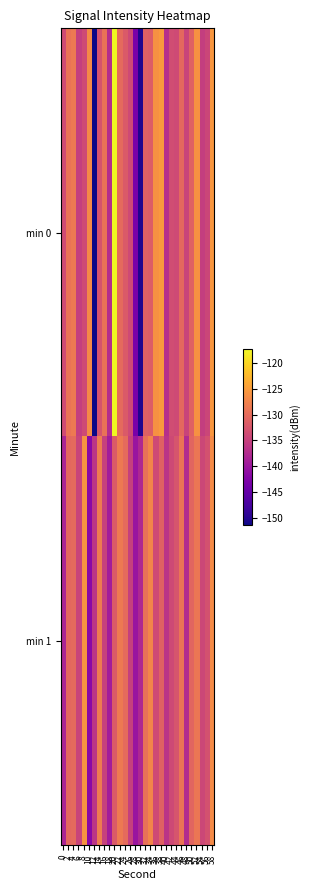

Reading left to right, what are all the values shown in this chart?

min 0: 0=-133.7	2=-129.2	4=-128.5	6=-135.2	8=-133.8	10=-126.8	12=-151.4	14=-132.8	16=-129.3	18=-137.4	20=-117.2	22=-130.2	24=-131.9	26=-133.8	28=-143.2	30=-150.3	32=-131.4	34=-131.7	36=-126.1	38=-125.3	40=-137.1	42=-133.5	44=-133.8	46=-130.4	48=-134.6	50=-131.1	52=-126.1	54=-135.2	56=-134.4	58=-125.6
min 1: 0=-138.4	2=-130.5	4=-130.3	6=-134.7	8=-125.8	10=-141.7	12=-136.3	14=-128.4	16=-134.9	18=-139.3	20=-132.0	22=-128.5	24=-130.1	26=-135.0	28=-140.2	30=-138.0	32=-129.5	34=-127.3	36=-133.8	38=-131.2	40=-136.5	42=-134.0	44=-132.7	46=-129.0	48=-137.5	50=-130.8	52=-128.9	54=-134.2	56=-133.1	58=-126.7